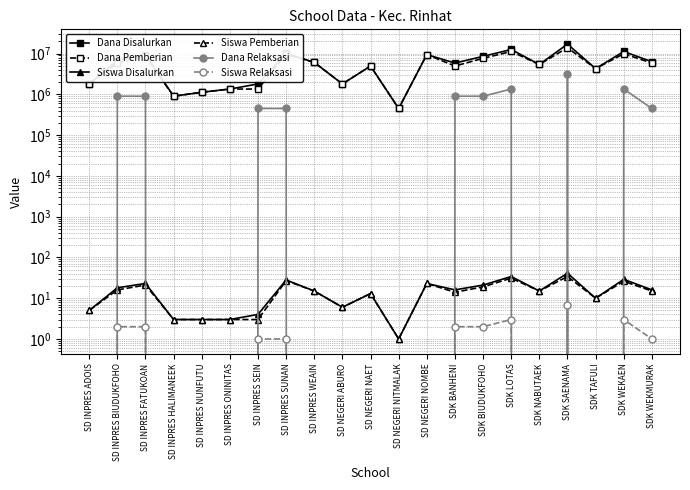

What is the total value across all series at SD INPRES FATUKOAN?

18900046